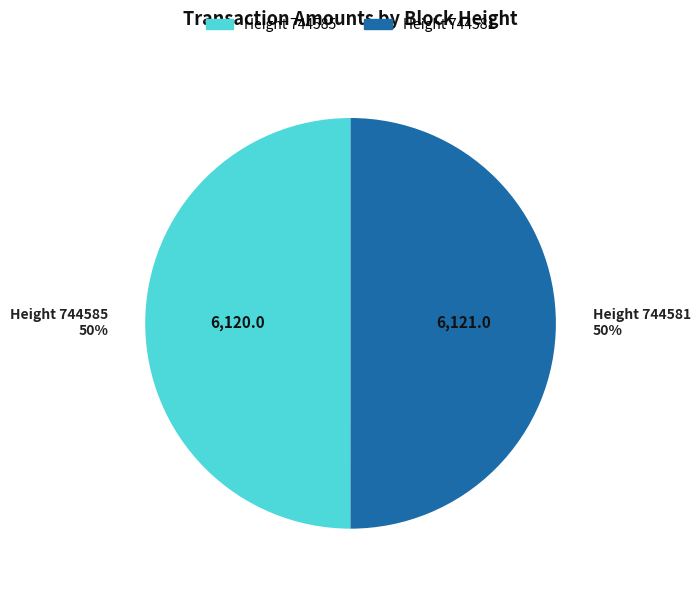

What is the ratio of the value at Height 744581 to the value at Height 744585?

1.0